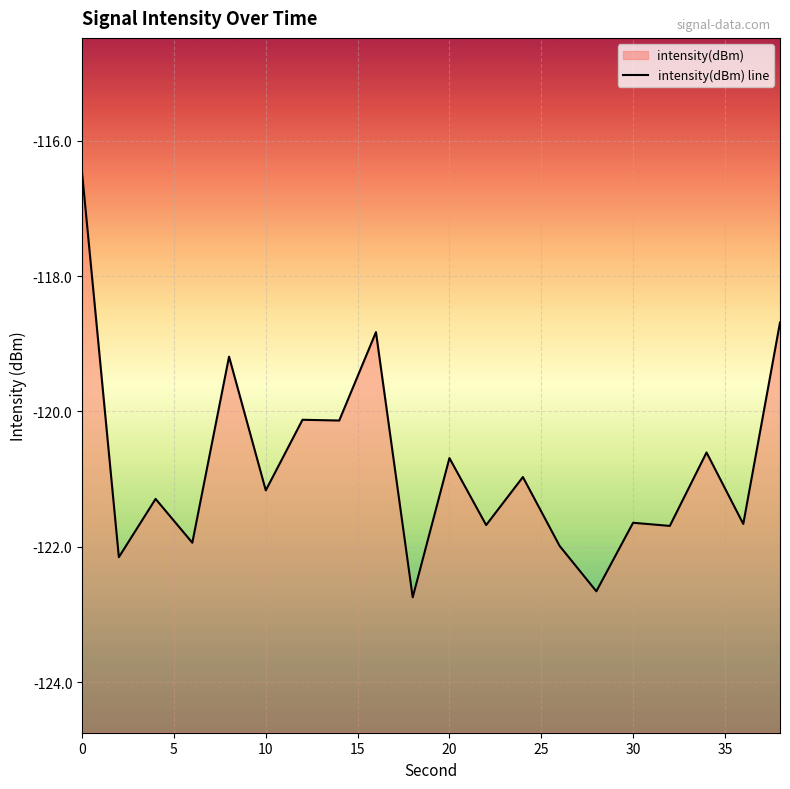

True or false: the data has more than 1 interior local peaks.

True